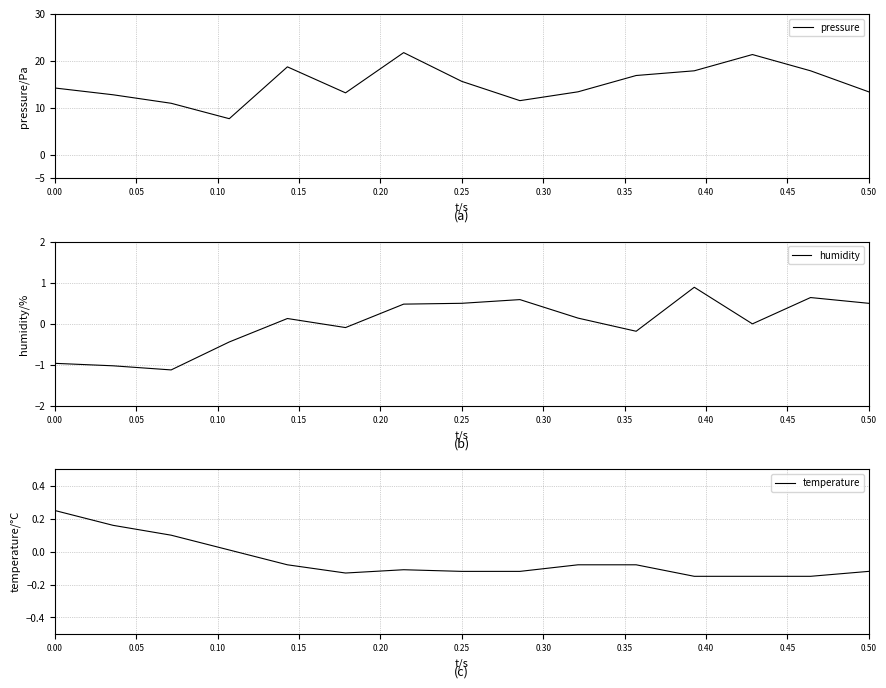

How many data points in humidity are less than 0?

6